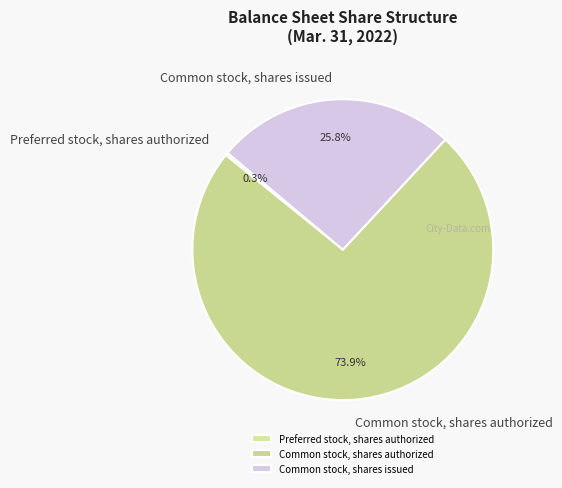

To the nearest percent, what percentage of the pie is Common stock, shares issued?

26%